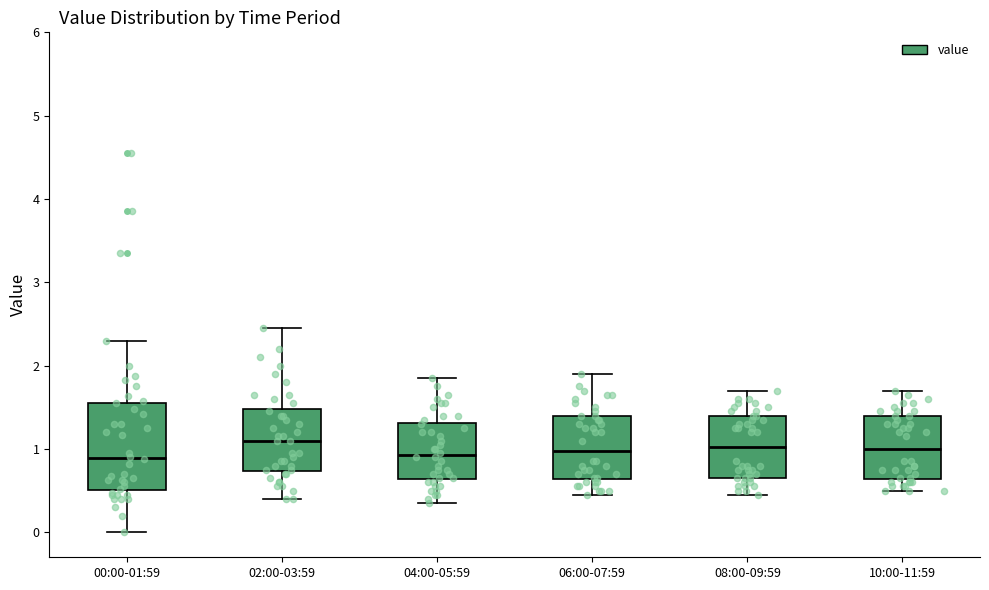

Reading left to right, transcribe this box plot: for each box, give where its median line is, the range the box spans, and where its two whiskers end, as read against the y-axis. The values are not printed on the chart, so give them approximately, as read against the axis.

00:00-01:59: median 0.9, box 0.5 to 1.6, whiskers 0.0 to 2.3
02:00-03:59: median 1.1, box 0.7 to 1.5, whiskers 0.4 to 2.5
04:00-05:59: median 0.9, box 0.6 to 1.3, whiskers 0.4 to 1.9
06:00-07:59: median 1.0, box 0.6 to 1.4, whiskers 0.5 to 1.9
08:00-09:59: median 1.0, box 0.7 to 1.4, whiskers 0.5 to 1.7
10:00-11:59: median 1.0, box 0.6 to 1.4, whiskers 0.5 to 1.7